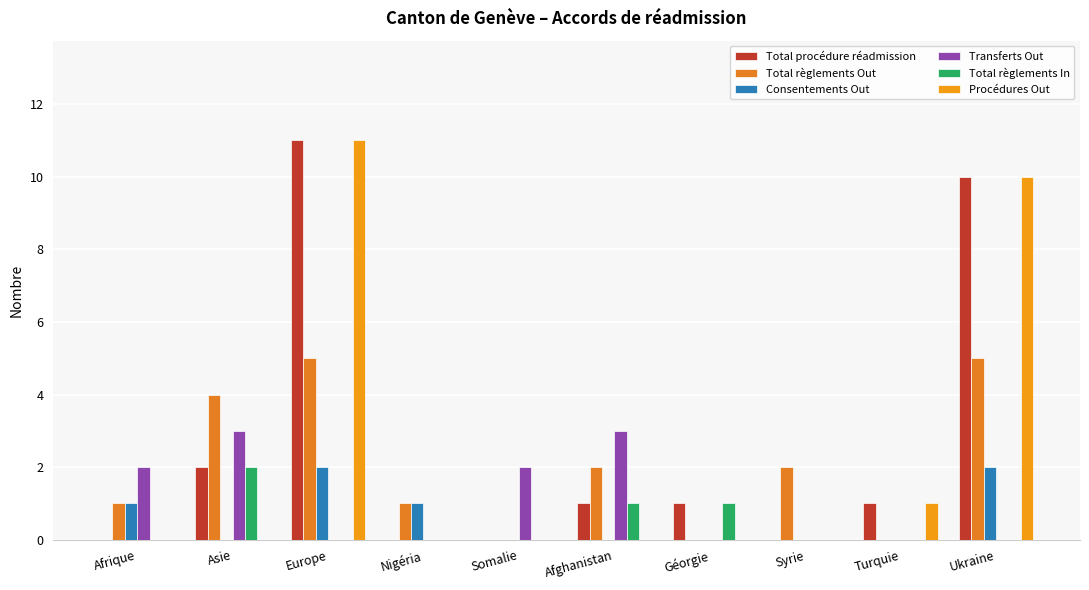

True or false: Total règlements In has a value of 1 at Nigéria.

False